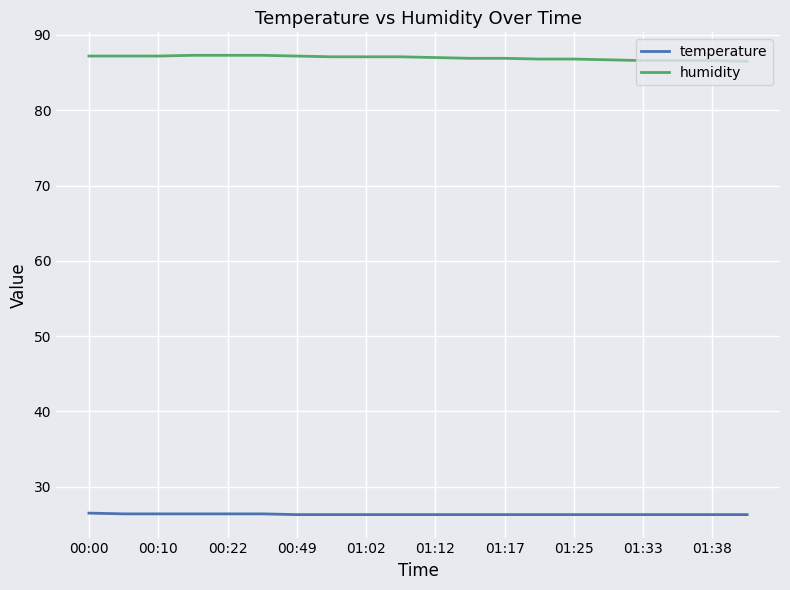

Which series has the largest total across all categories?

humidity